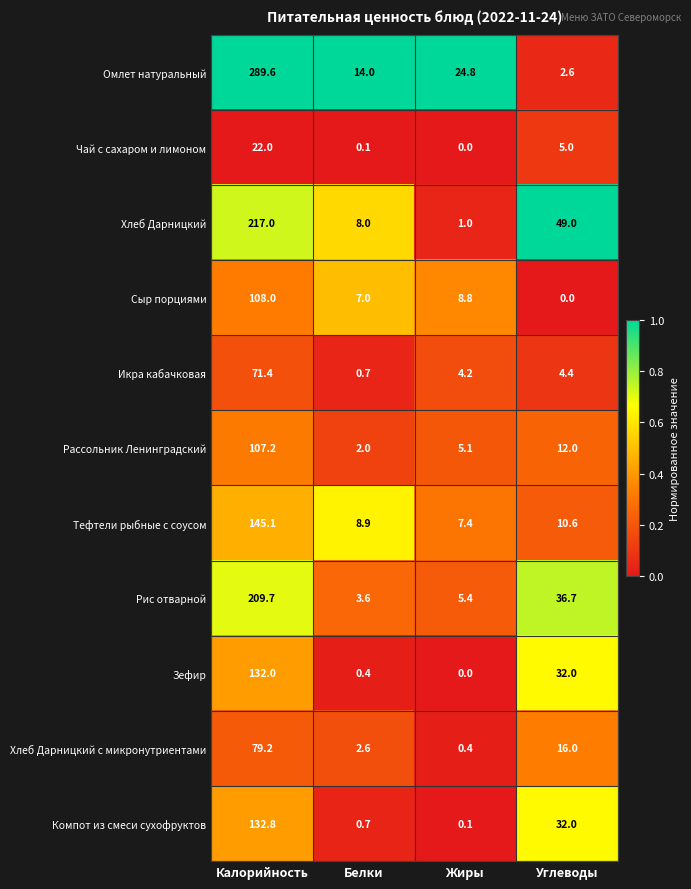

Is it true that Хлеб Дарницкий с микронутриентами equals 79.2 at Калорийность?

True